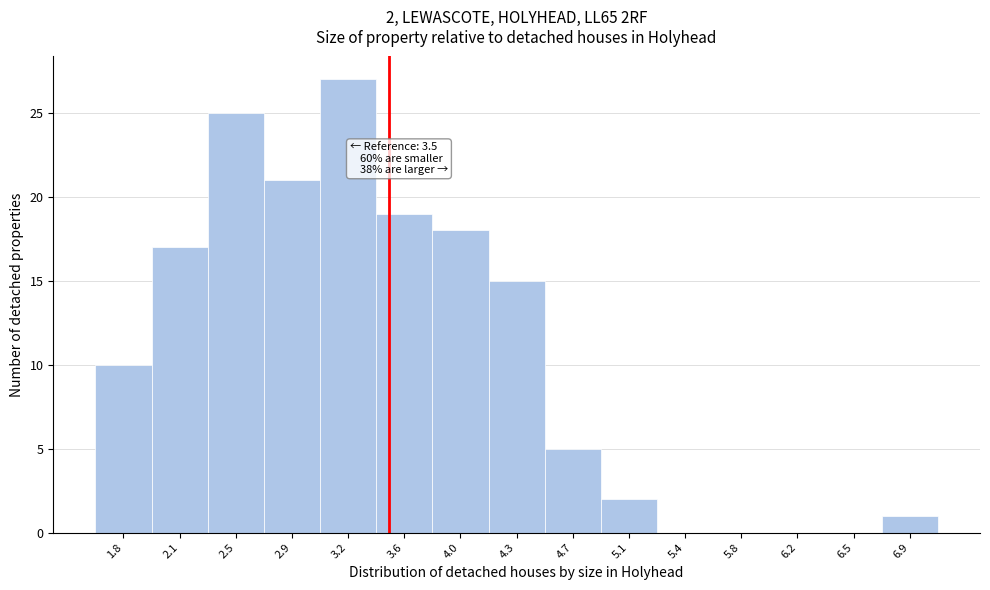

Over which range of the x-axis is the bar tallest?

3.05 to 3.40